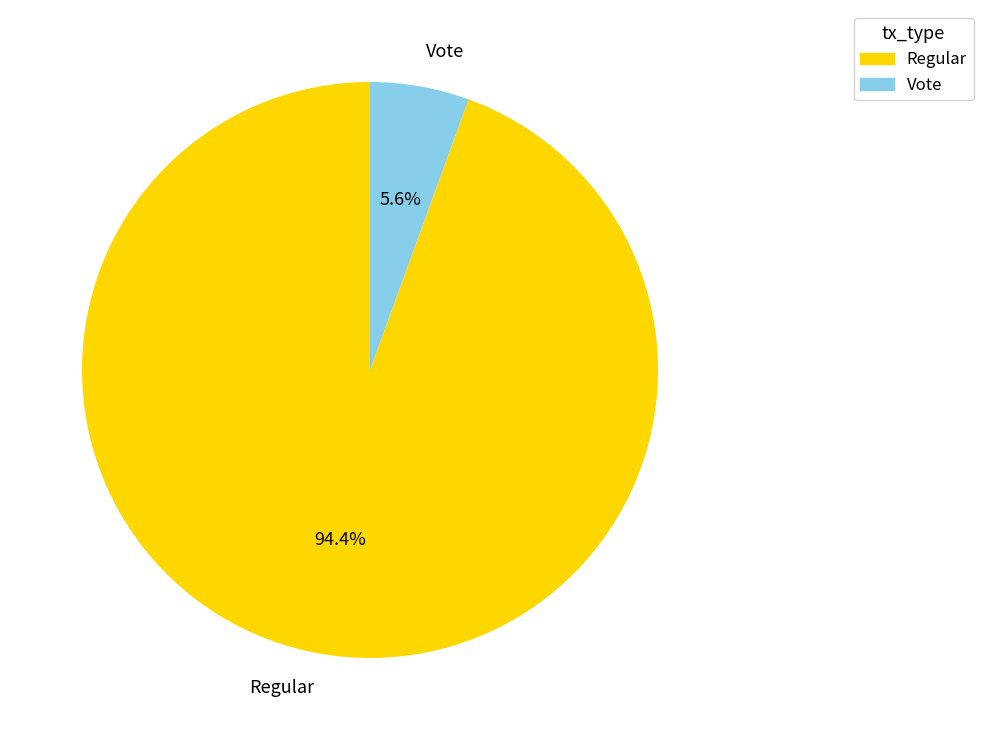

The Vote slice represents 11% of the pie. True or false?

False